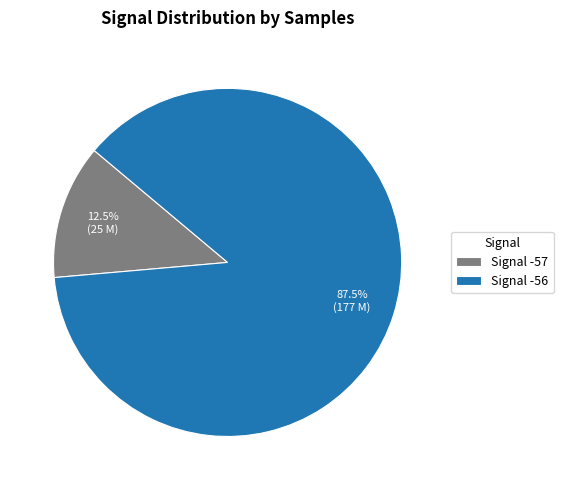

How much of the chart is everything except Signal -56?

12.5%